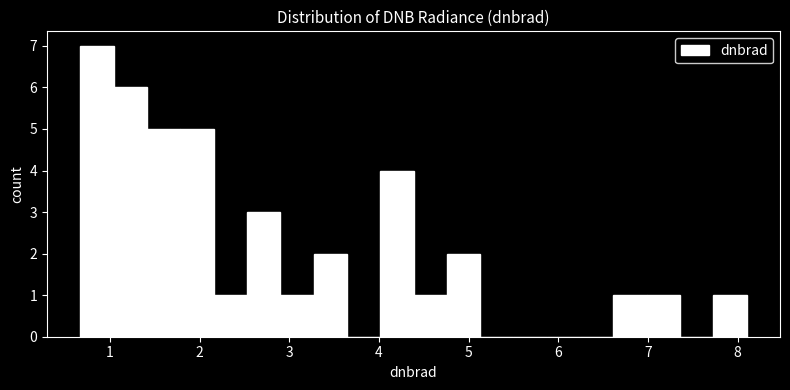

Read against the x-axis, roughly where is the centre of the tallest bar?

0.9